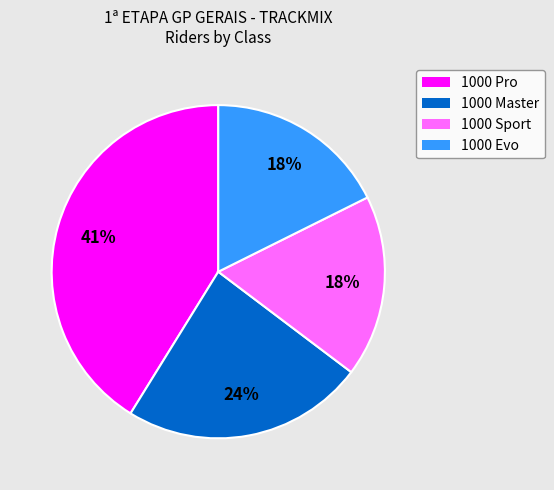

Does any single category account for the majority?

No